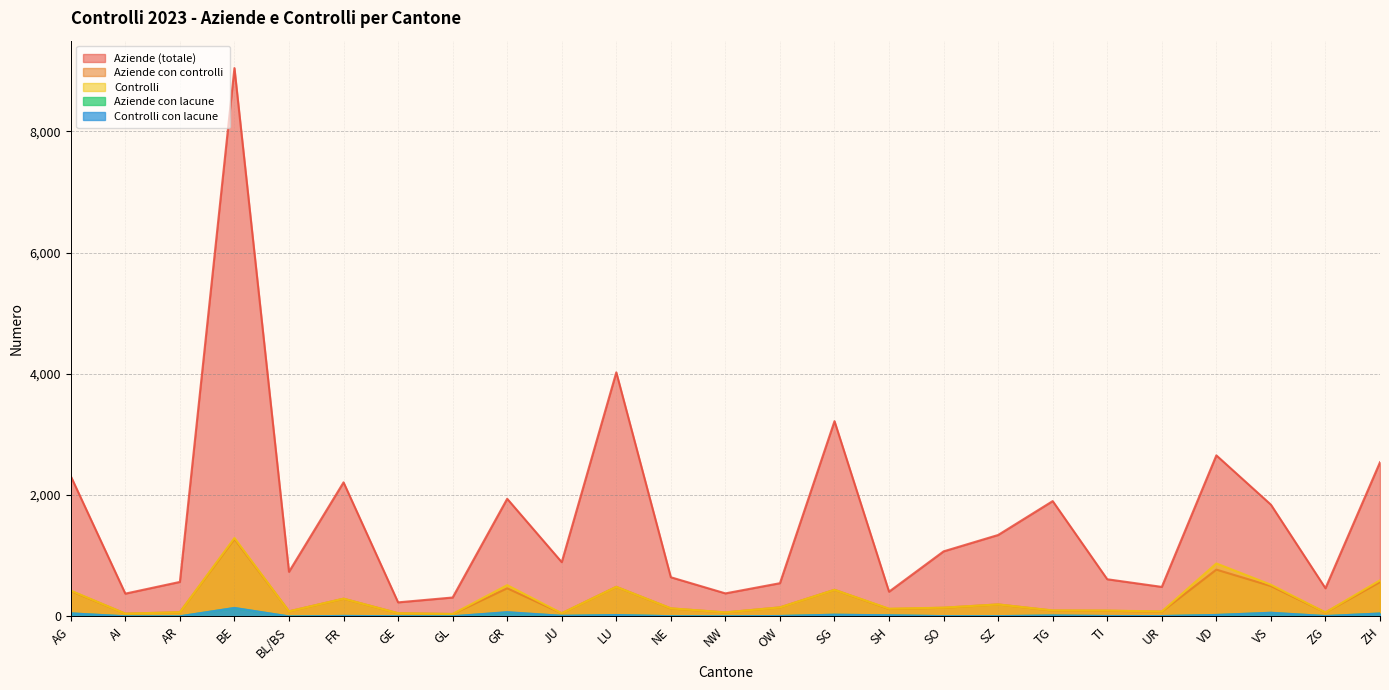

At how many categories does at least one series exceed 6237?

1